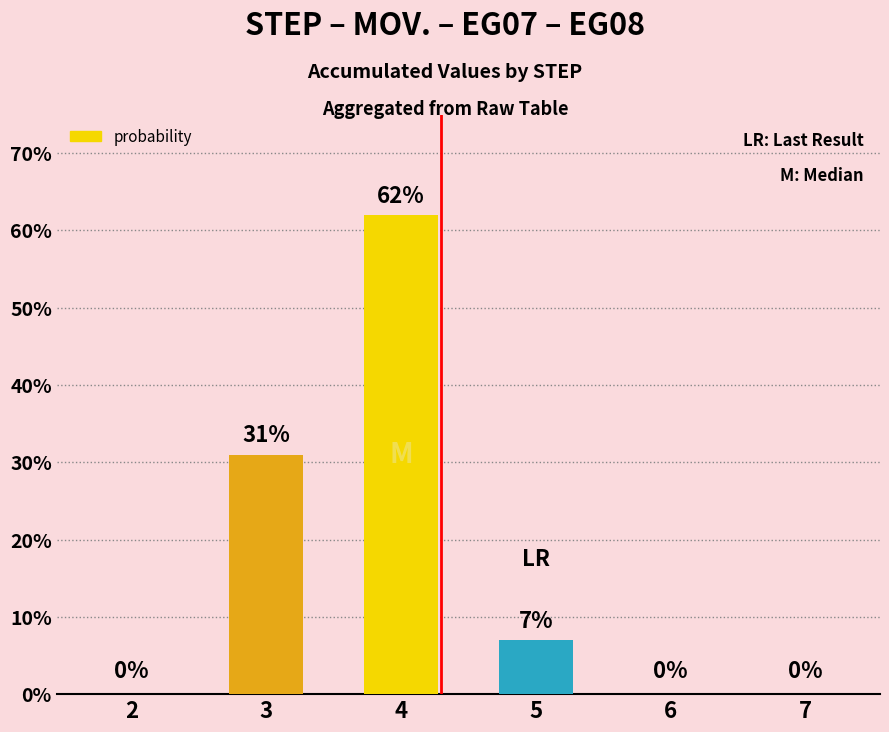

What is the sum of all values?

100